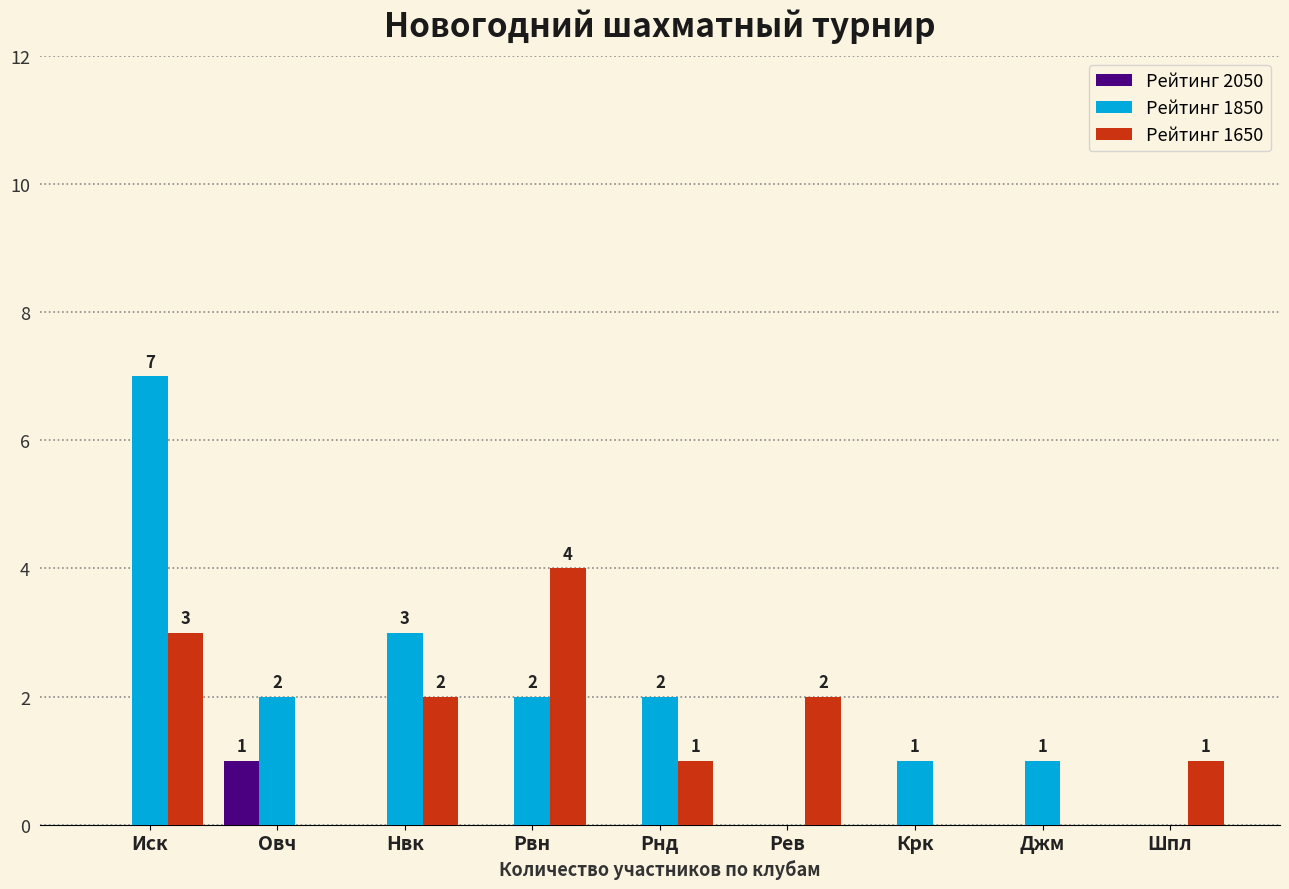

Are the bars horizontal?

No